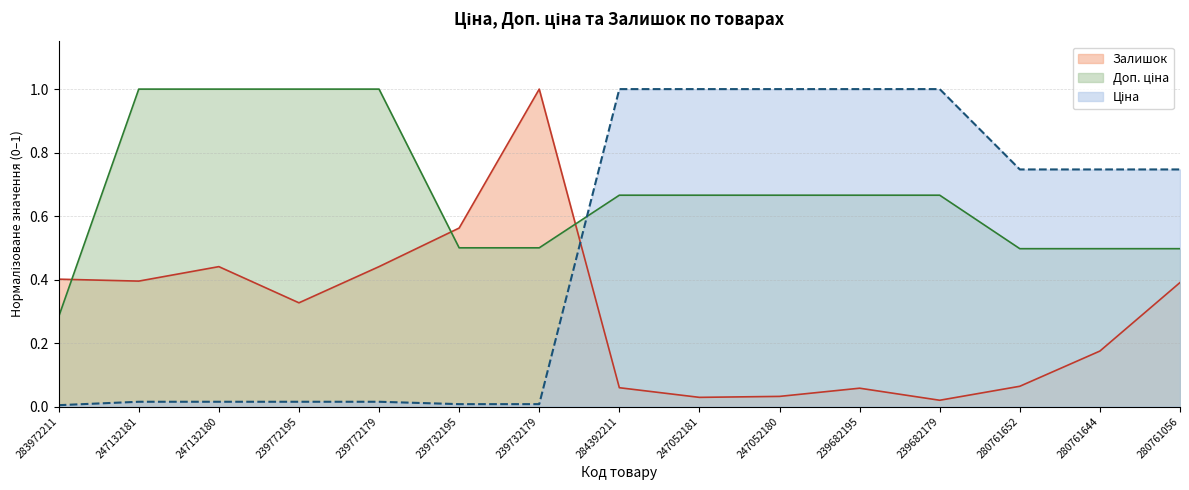

What position from the left is 239682179?

12